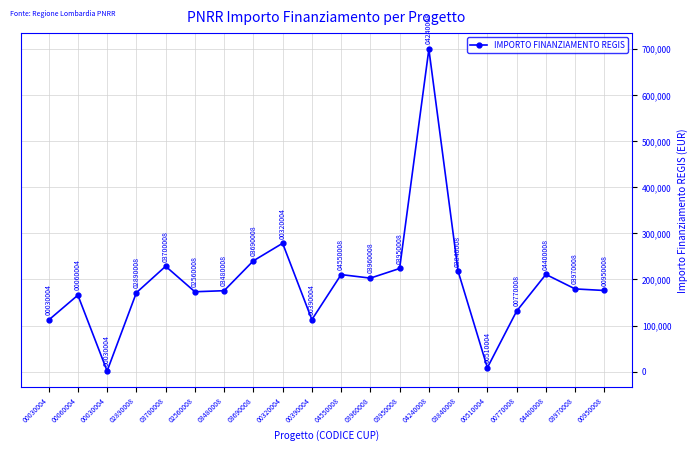

Rank the categories by value from lowest to highest.

00030004, 00510004, 00030004, 00390004, 00770008, 00060004, 02890008, 02560008, 03480008, 00950008, 03970008, 03960008, 04550008, 04400008, 03840008, 03950008, 03700008, 03690008, 00320004, 04240008